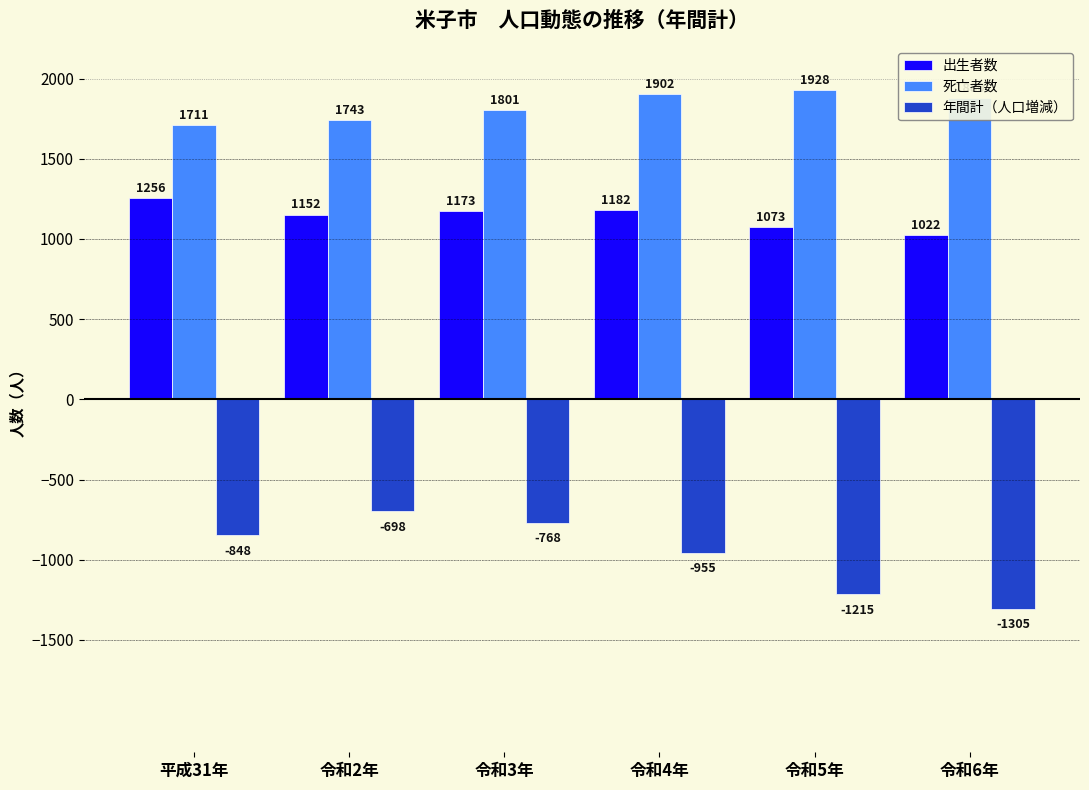

What is the difference between the 死亡者数 values at 平成31年 and 令和2年?

32